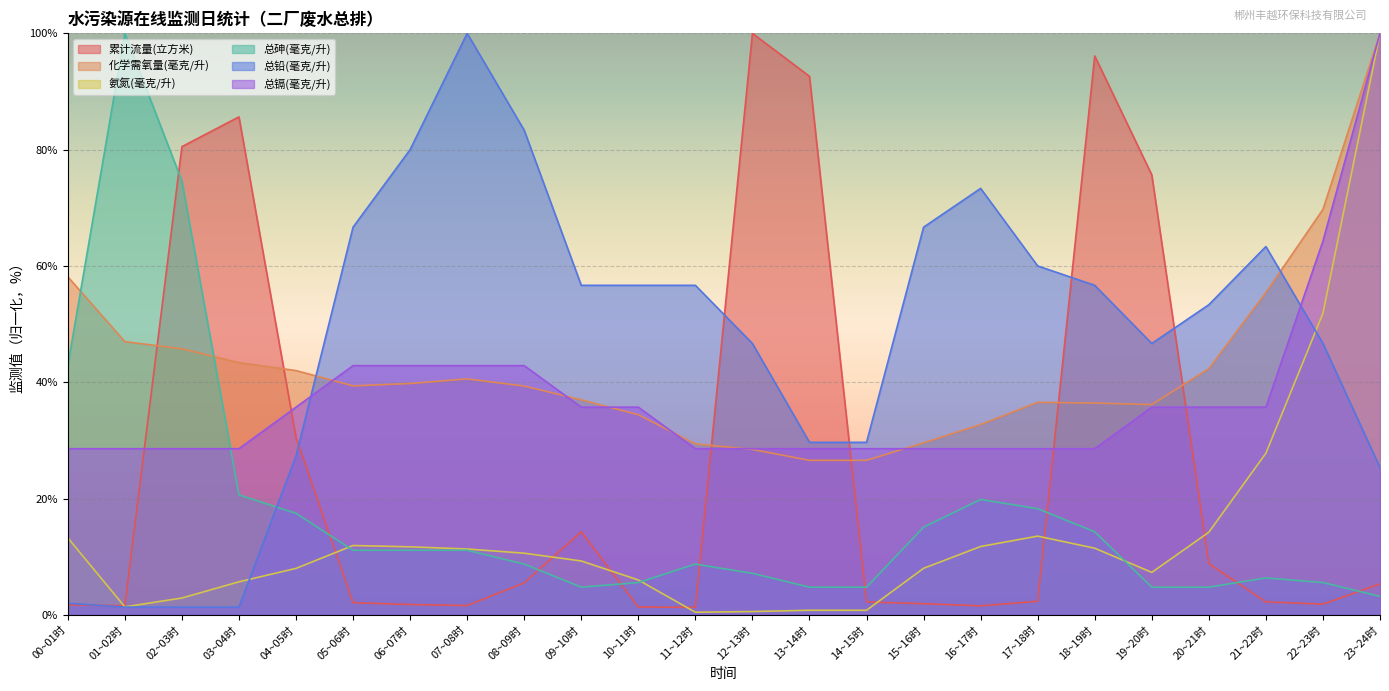

Which series changed the most between 05~06时 and 13~14时?

累计流量(立方米)